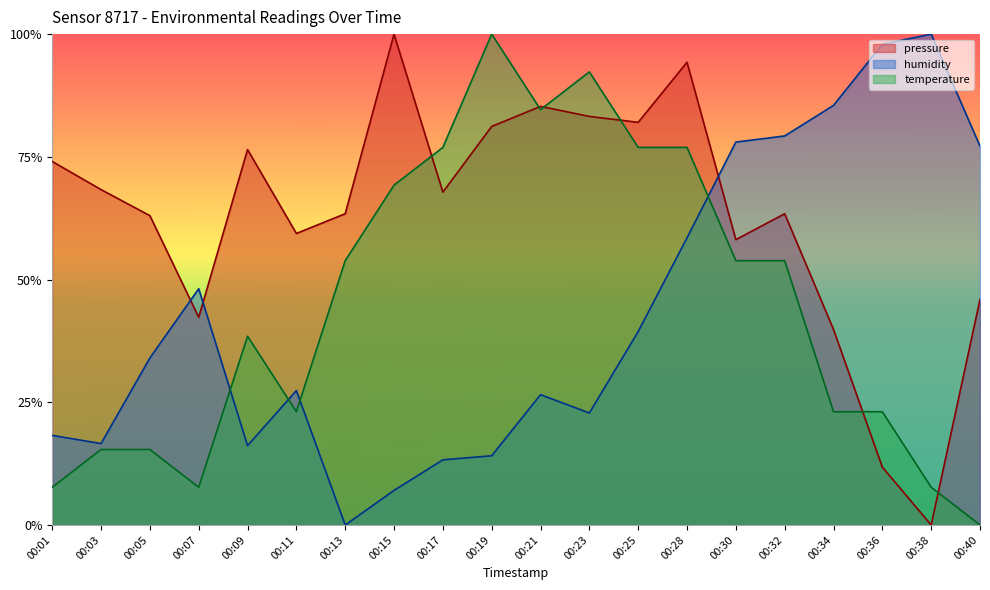

How many lines are shown in the chart?

3